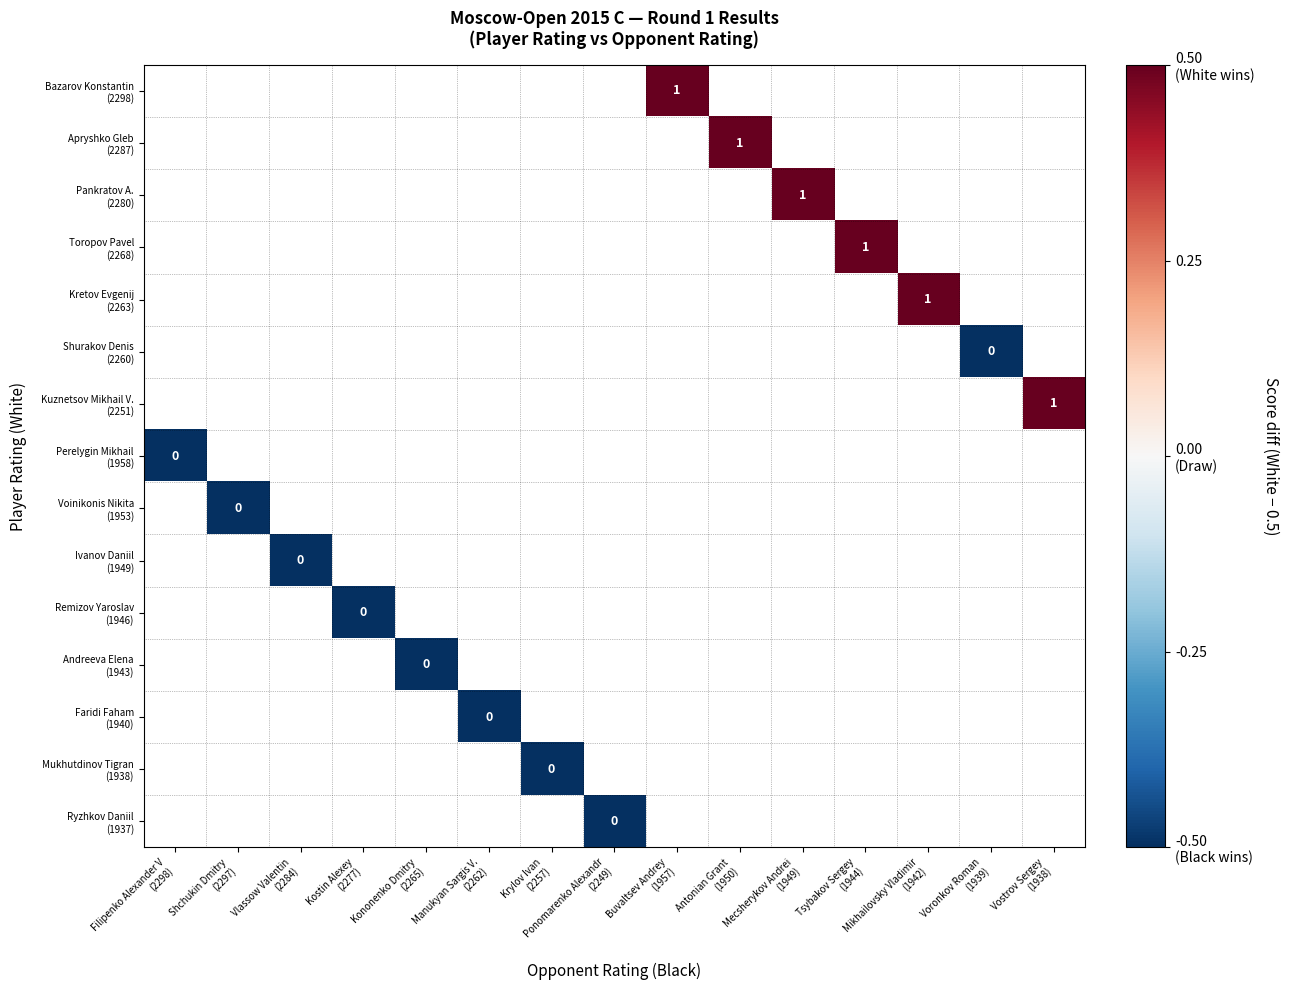

Rank the series by their average value, from lowest to highest.

Bazarov Konstantin (2298), Apryshko Gleb (2287), Pankratov A. (2280), Toropov Pavel (2268), Kretov Evgenij (2263), Shurakov Denis (2260), Kuznetsov Mikhail V. (2251), Perelygin Mikhail (1958), Voinikonis Nikita (1953), Ivanov Daniil (1949), Remizov Yaroslav (1946), Andreeva Elena (1943), Faridi Faham (1940), Mukhutdinov Tigran (1938), Ryzhkov Daniil (1937)